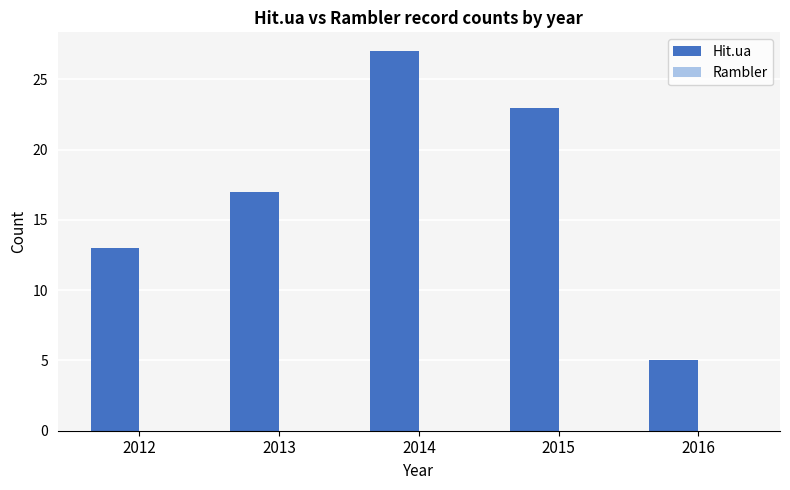

What is the value of the 2nd bar from the left?

17